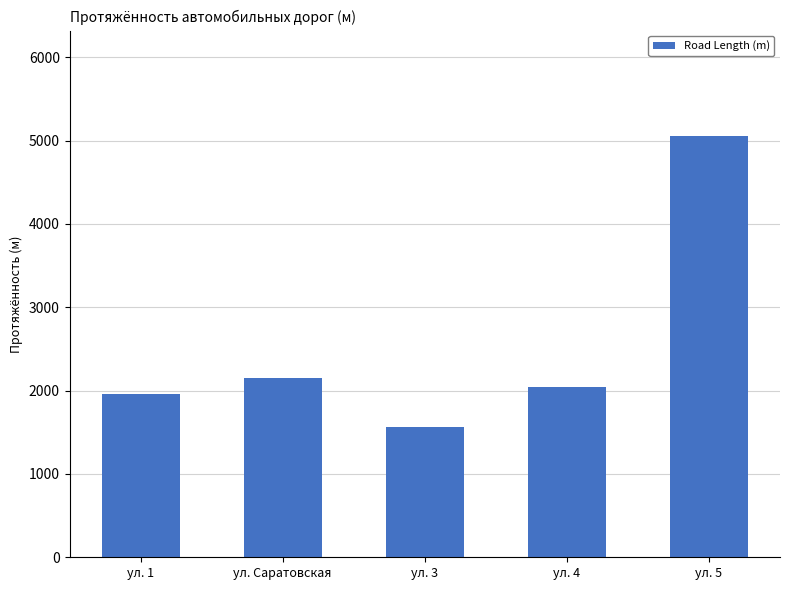

How many data points are less than 2049?

2